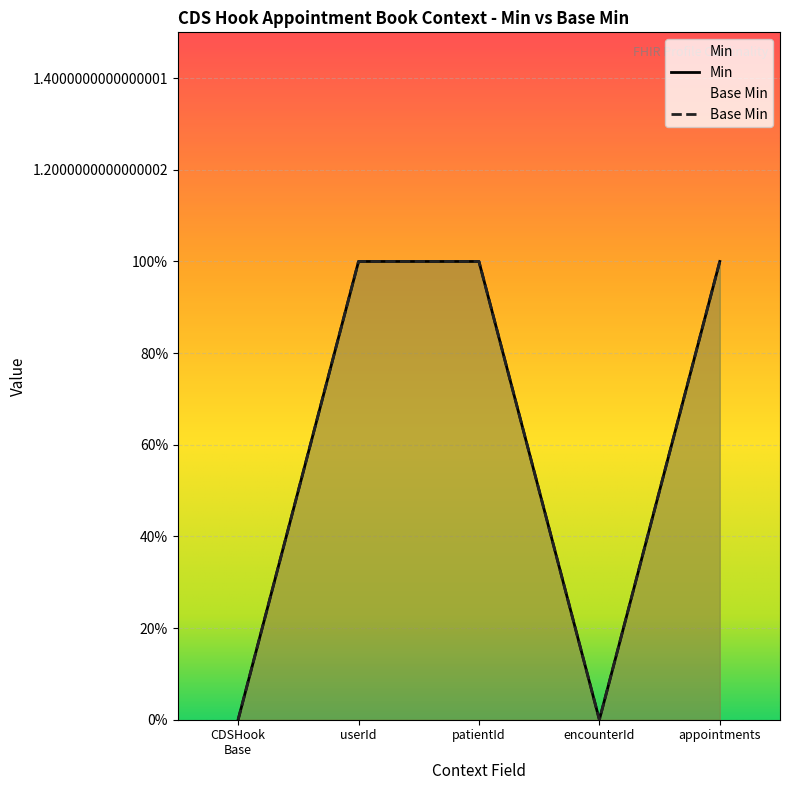

Is it true that Min equals 0 at patientId?

False